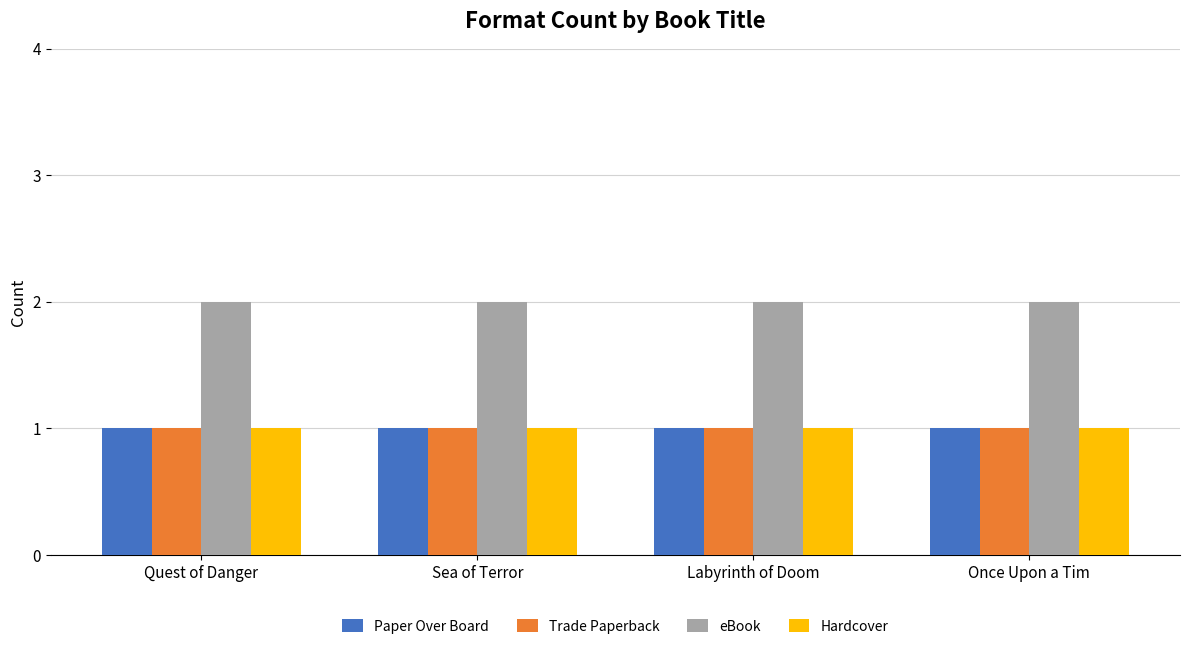

Which series has the largest total across all categories?

eBook